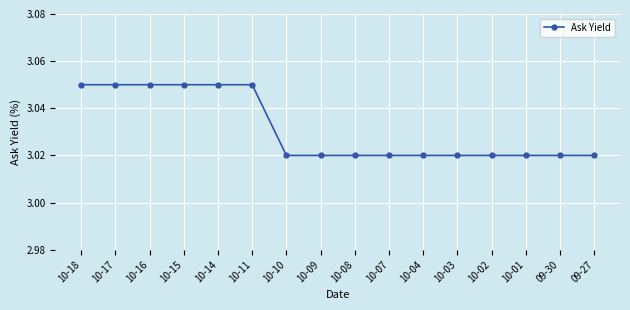

How many values are between 3 and 4?

16